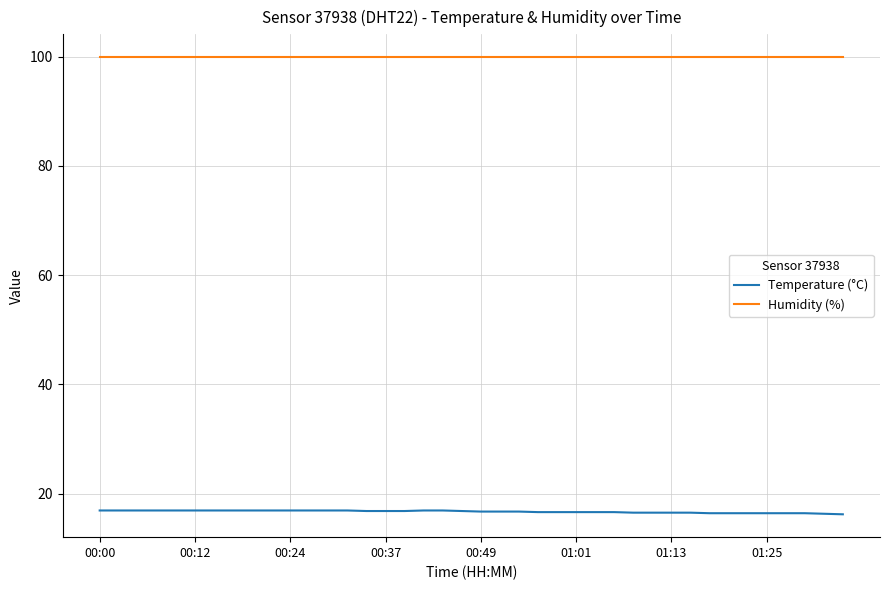

Rank the series by their maximum value, from highest to lowest.

Humidity (%), Temperature (°C)